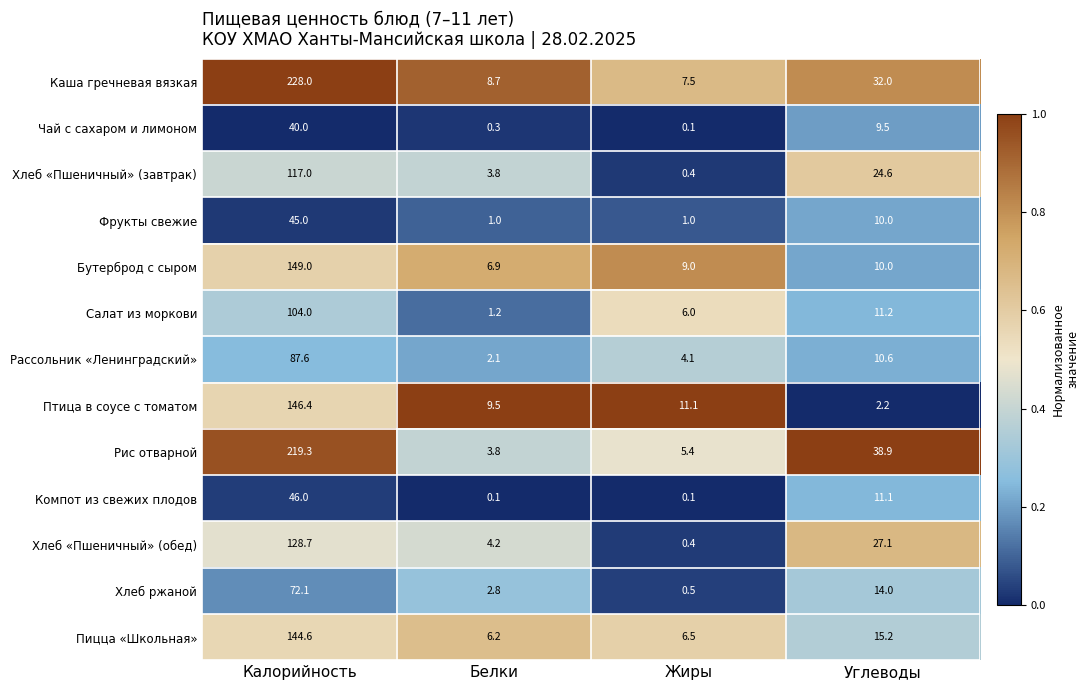

Which series has the widest spread of values?

Каша гречневая вязкая